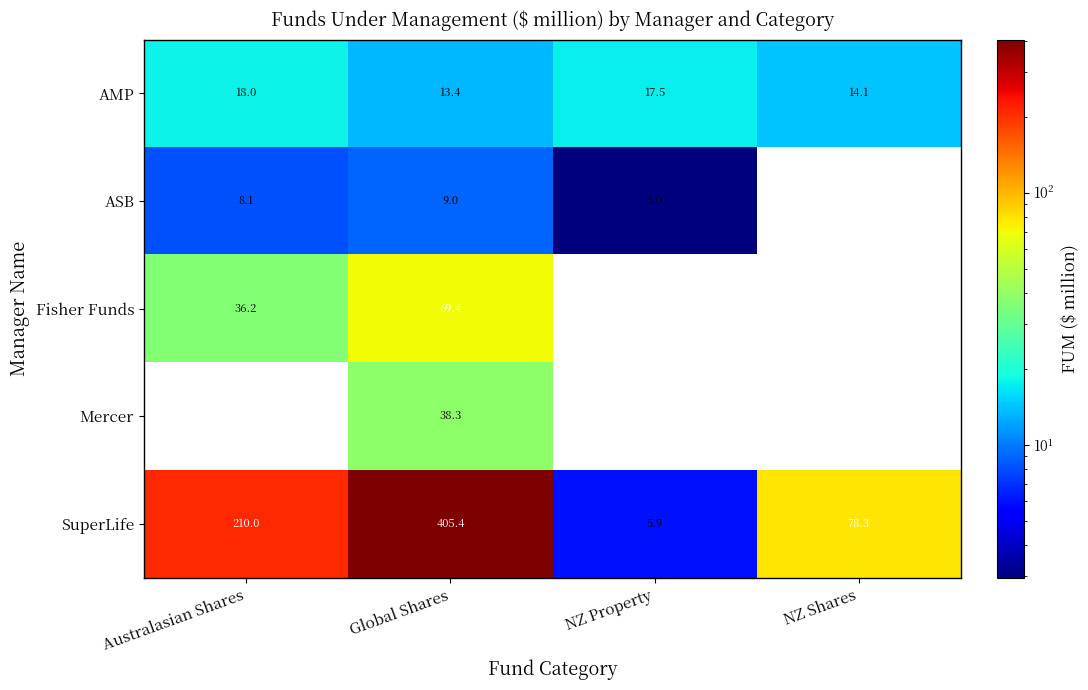

The AMP series shows 22.2 at NZ Shares. True or false?

False